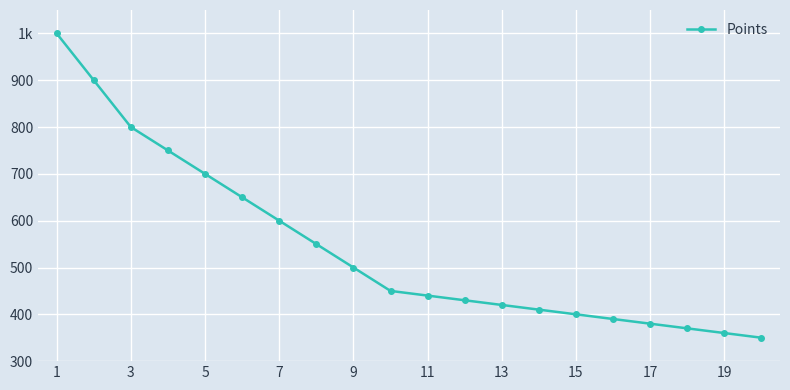

What is the value of the 3rd point from the left?

800